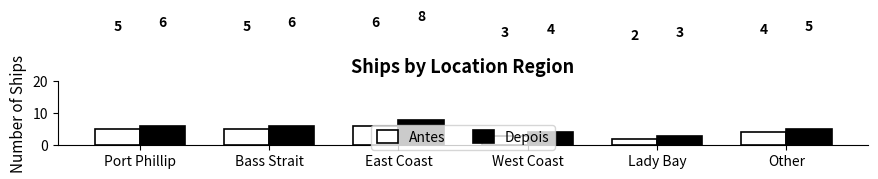

Is the value of Depois at Lady Bay greater than the value of Antes at Other?

No